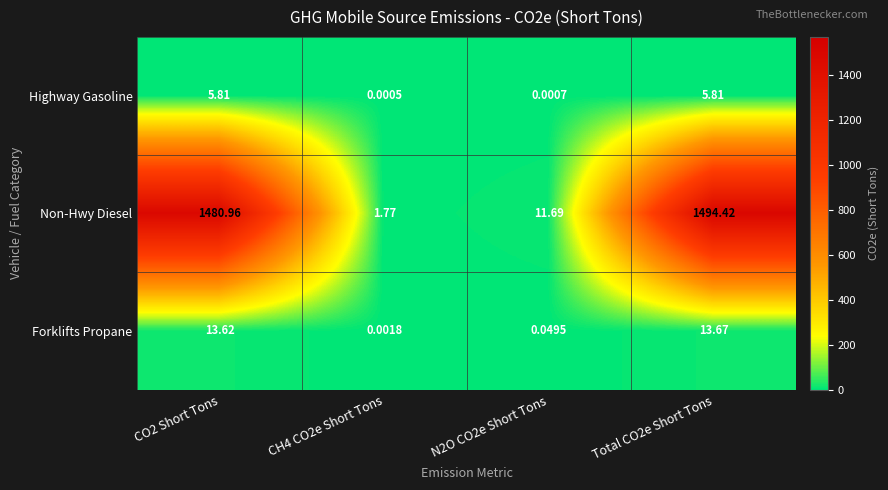

Between CO2 Short Tons and Total CO2e Short Tons, which series saw the biggest shift?

Non-Hwy Diesel